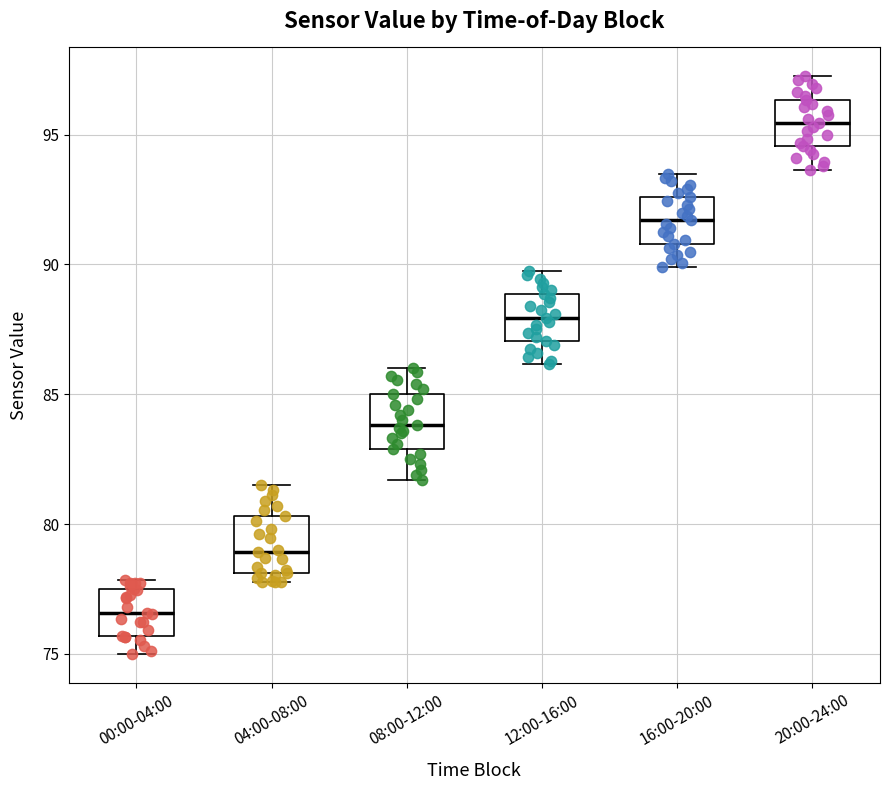

Which box has the lowest median line?

00:00-04:00